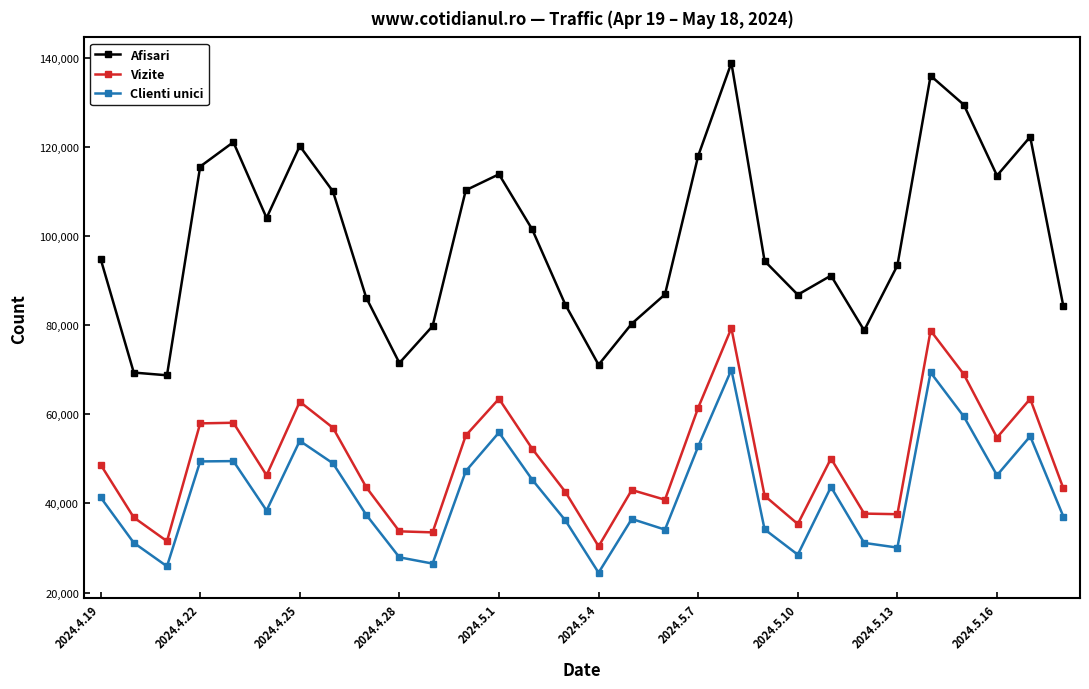

Which series has the largest total across all categories?

Afisari